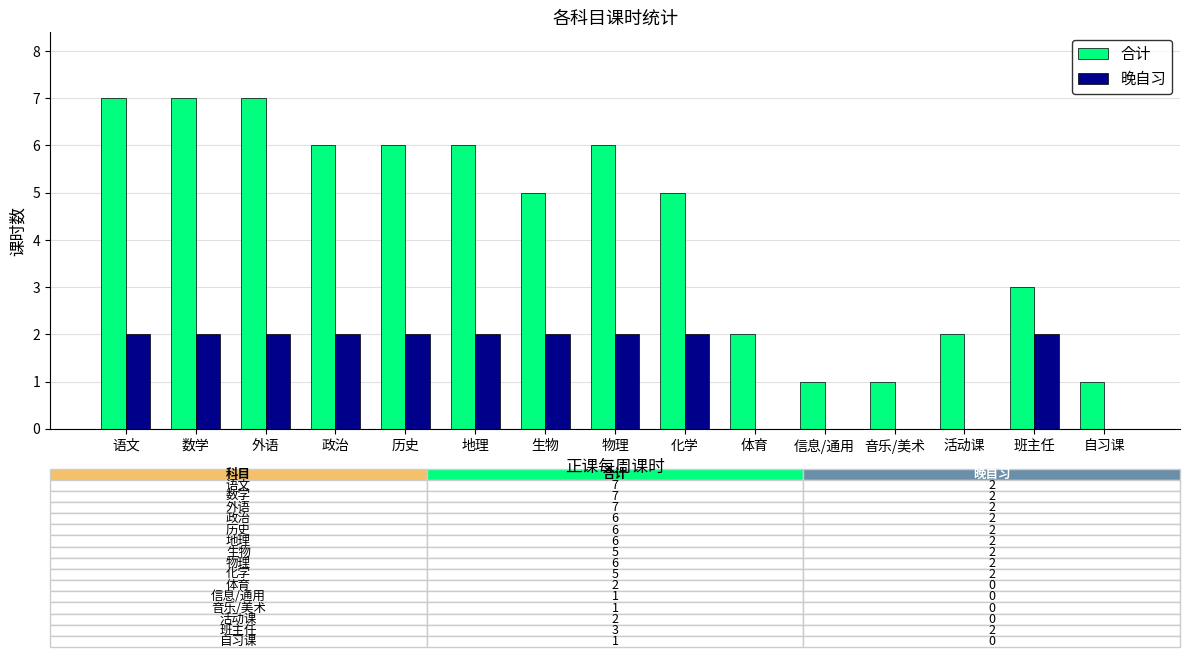

The value of 晚自习 at 政治 is 1. True or false?

False